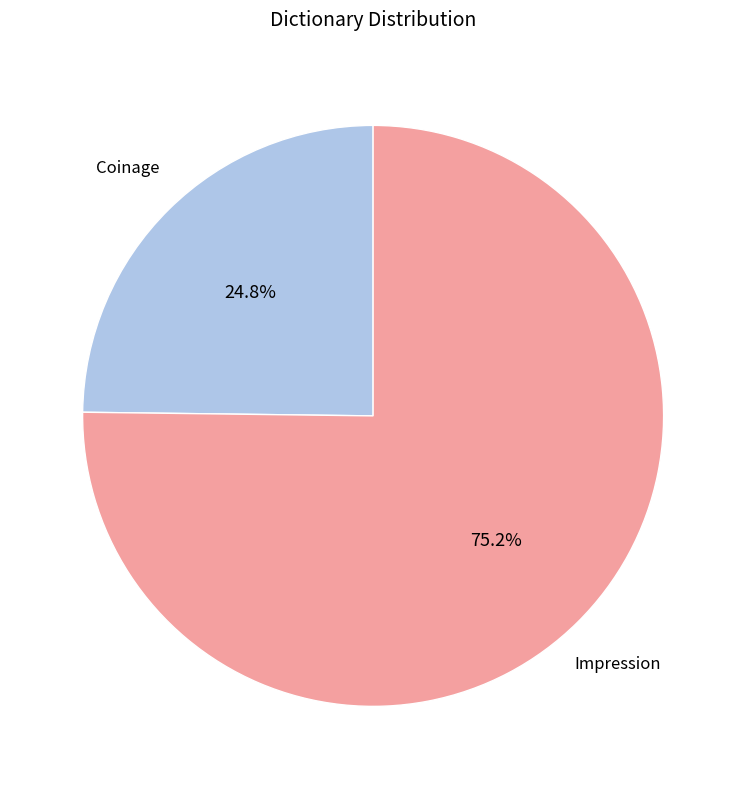

Which category has the biggest portion of the pie?

Impression